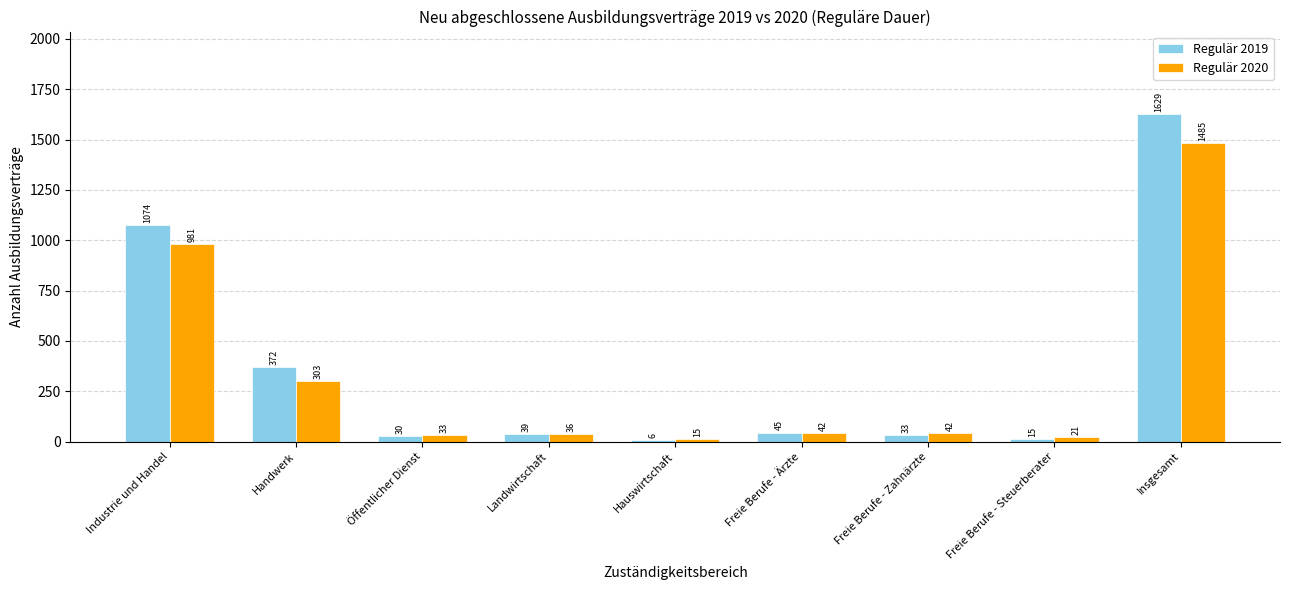

What value does the Regulär 2020 series have at Insgesamt?

1485